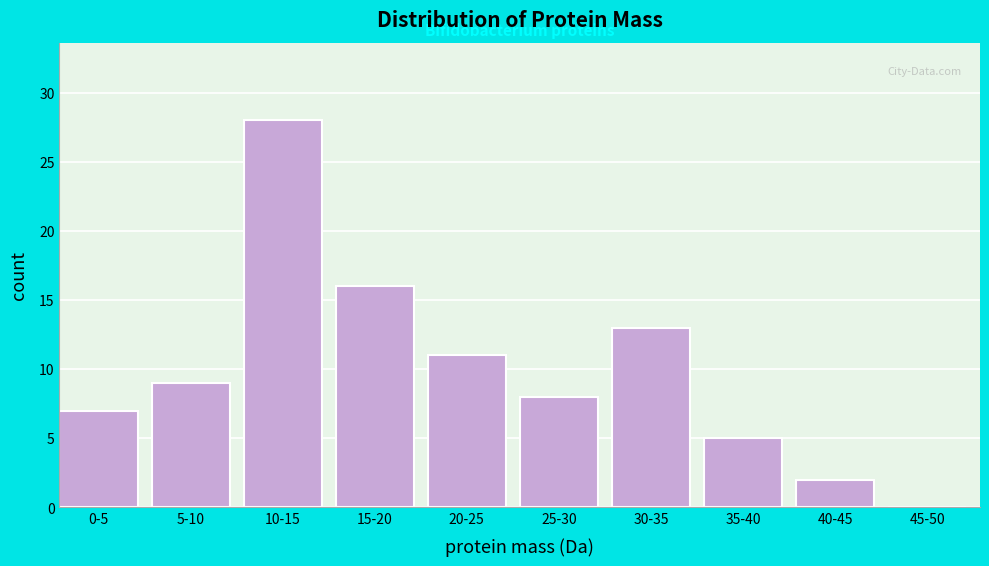

Reading left to right, list all the values displayed in this chart.

0-5=7	5-10=9	10-15=28	15-20=16	20-25=11	25-30=8	30-35=13	35-40=5	40-45=2	45-50=0